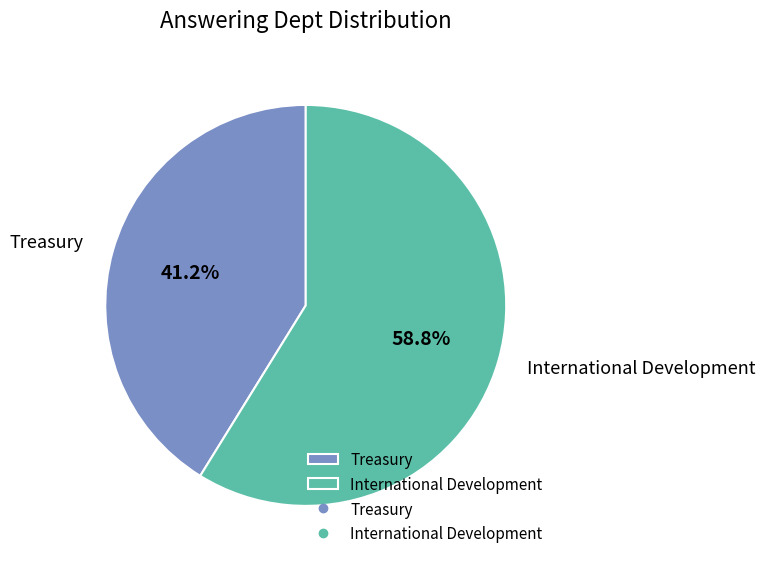

To the nearest percent, what is the difference between the largest and smallest slice percentages?

18%